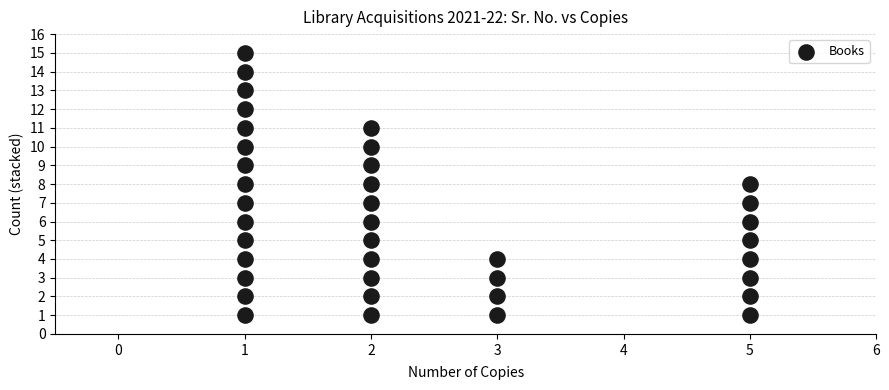

What is the range of Y values (max minus min)?

14